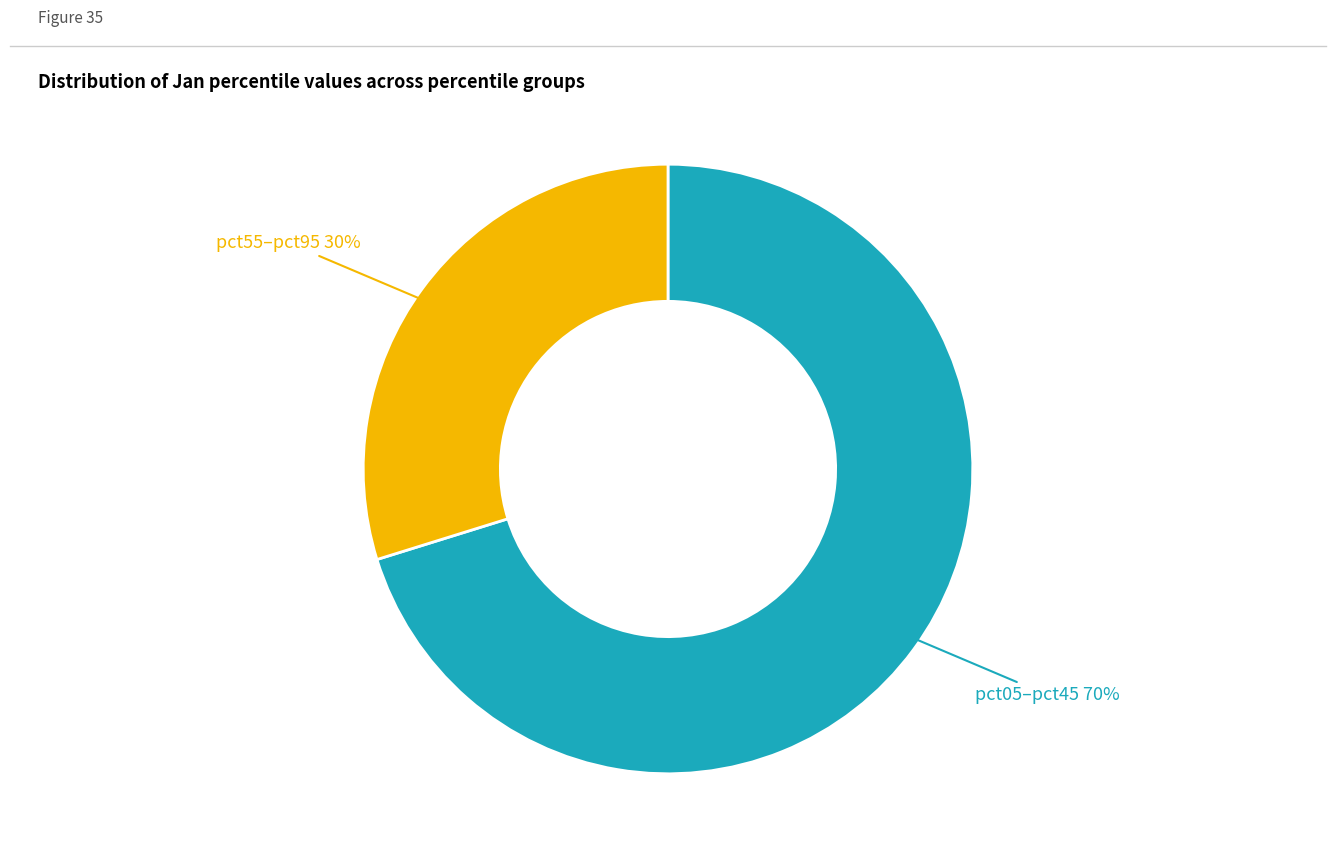

Is there a majority slice in this chart?

Yes